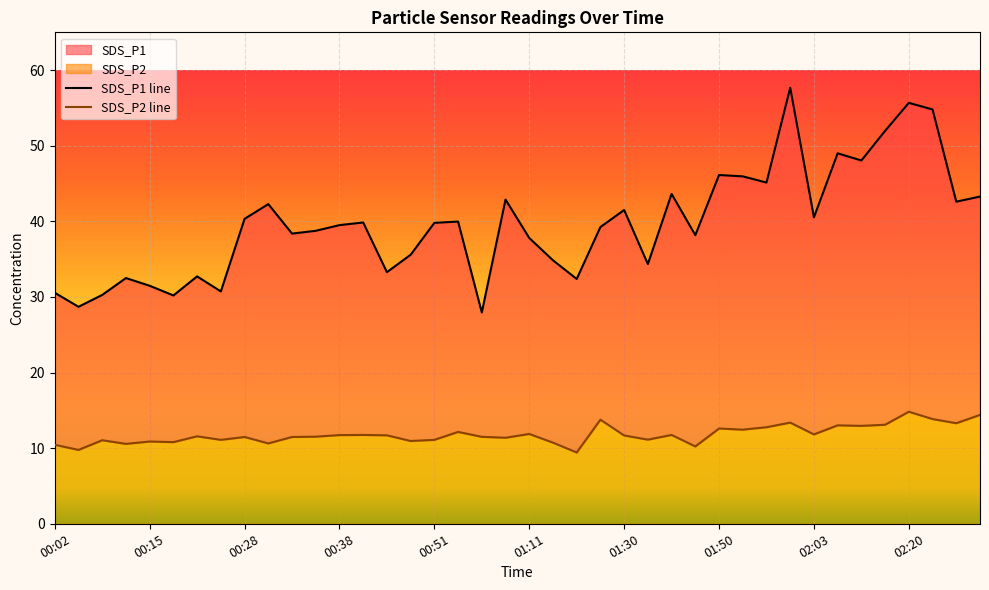

Between 02:25 and 00:30, which is larger?

02:25